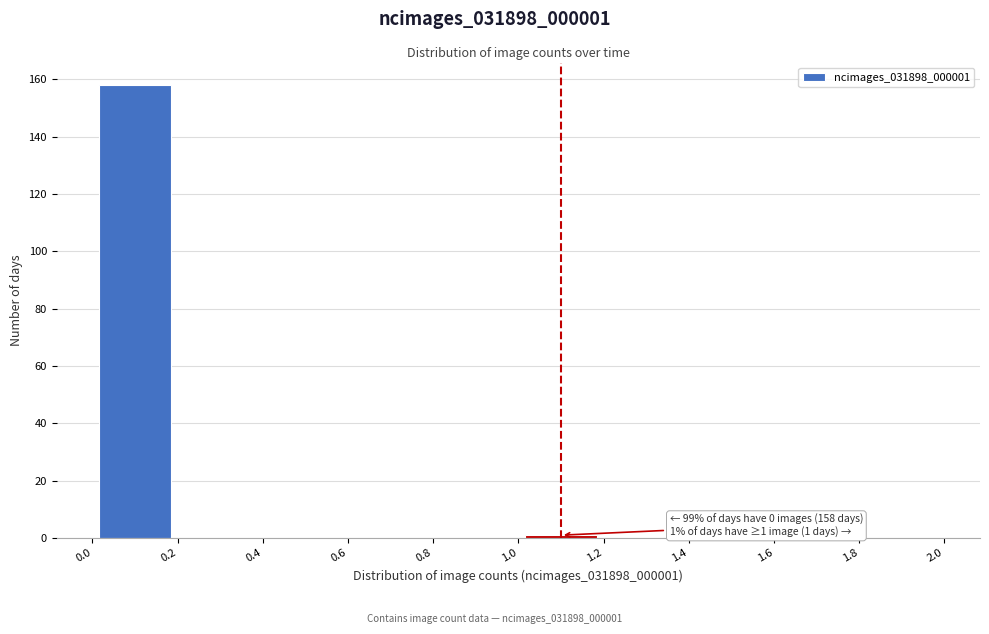

Over which range of the x-axis is the bar tallest?

0.0 to 0.2